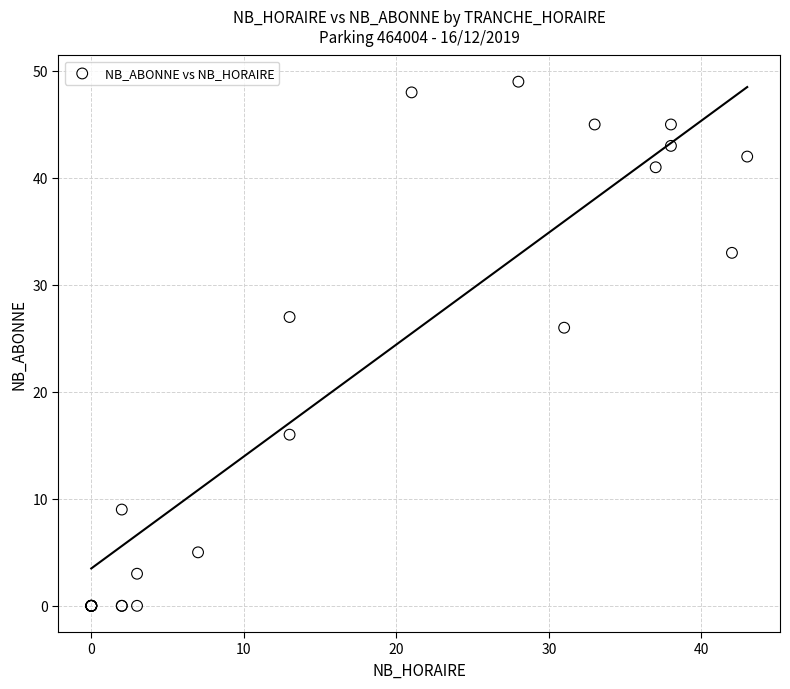

What Y value in the scatter plot is closest to 24?

26